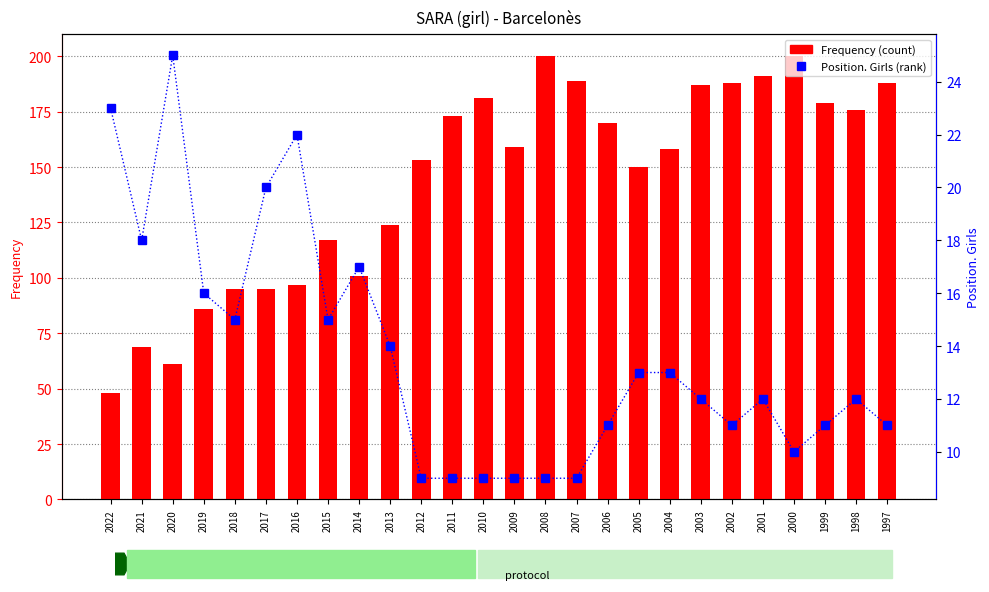

How many groups of bars are there?

26